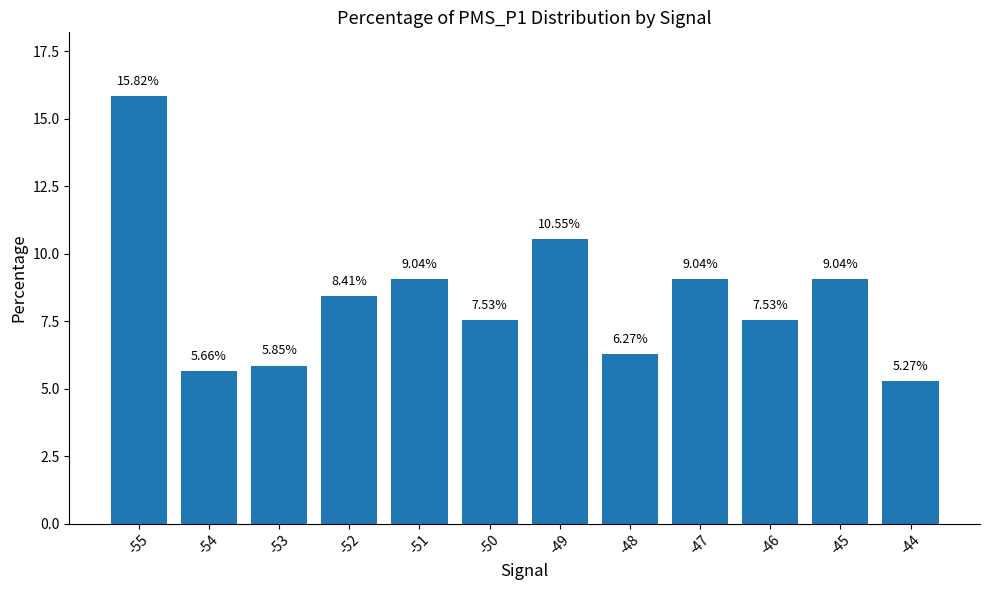

How many values exceed 8?

6